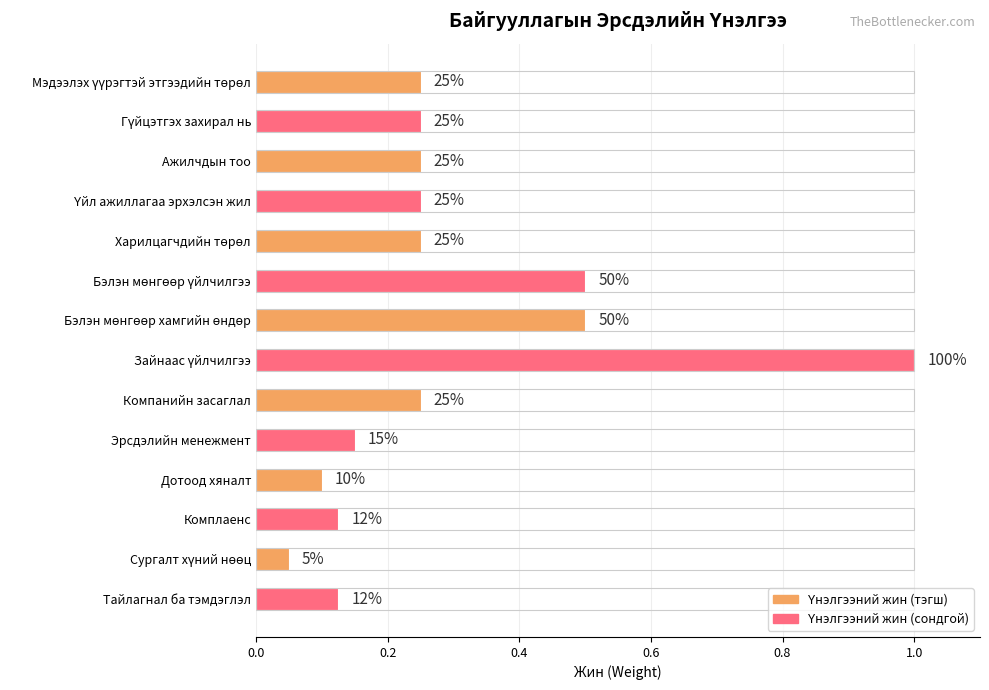

What is the average value?

0.3